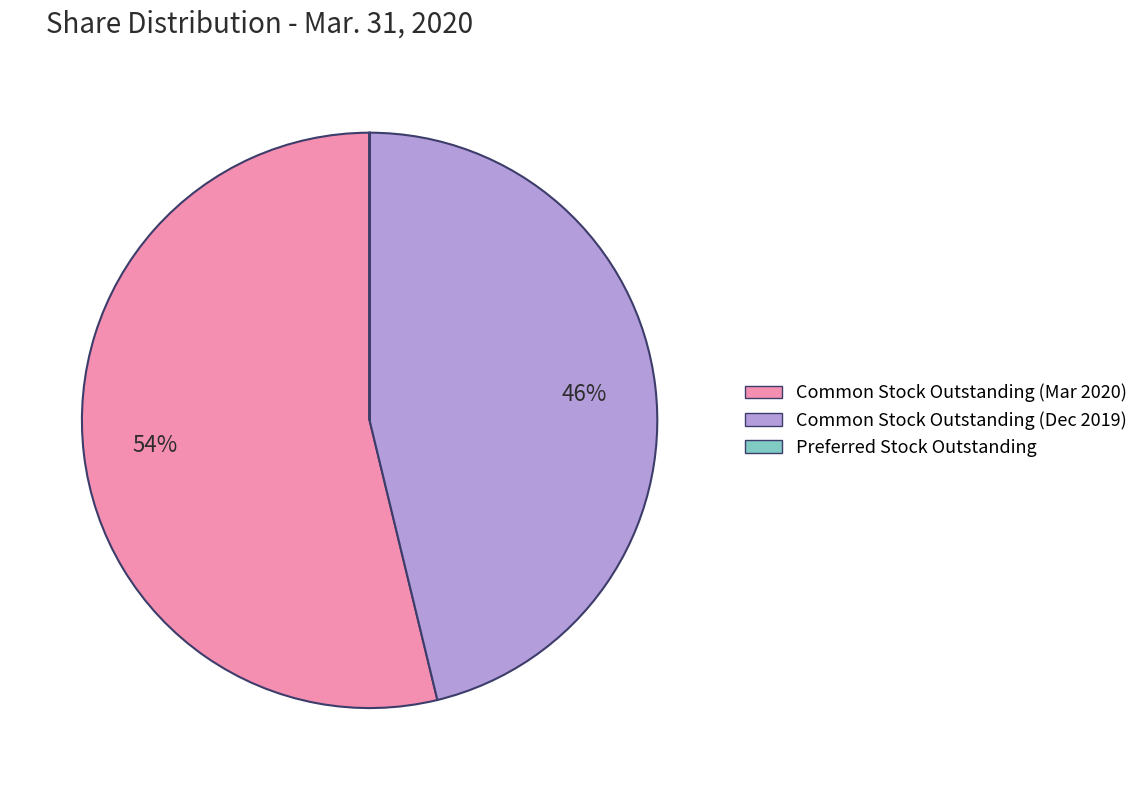

What is the largest slice in the pie chart?

Common Stock Outstanding (Mar 2020)